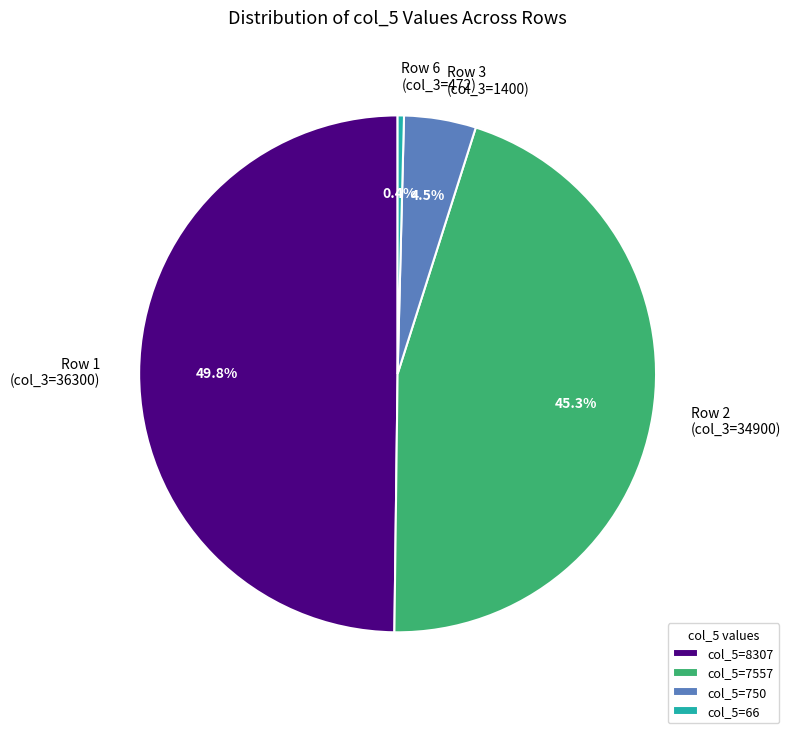

Does Row 6 (col_3=472) account for over 50% of the chart?

No